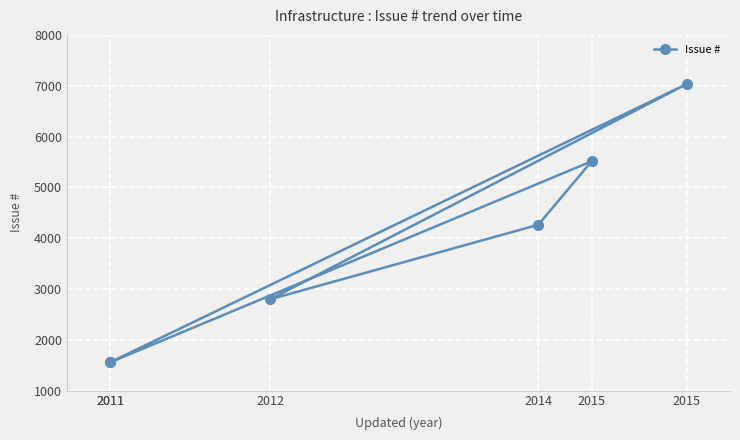

Is it true that the value at 2011 is 1557?

True